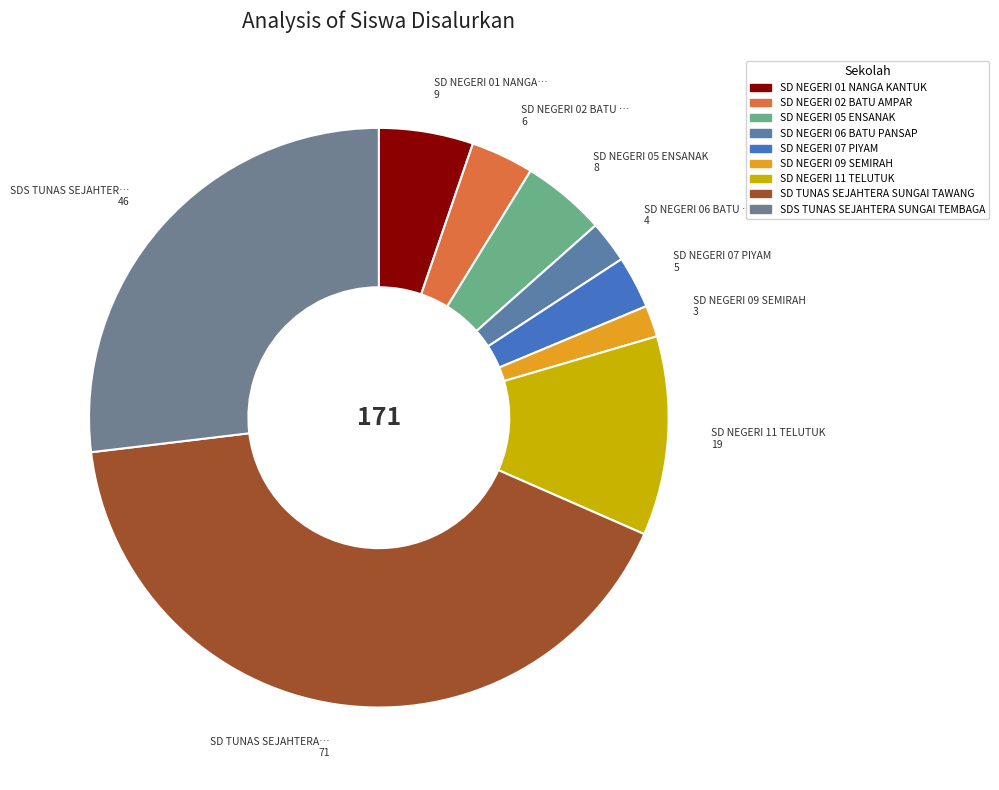

The SD NEGERI 11 TELUTUK slice represents 11% of the pie. True or false?

True